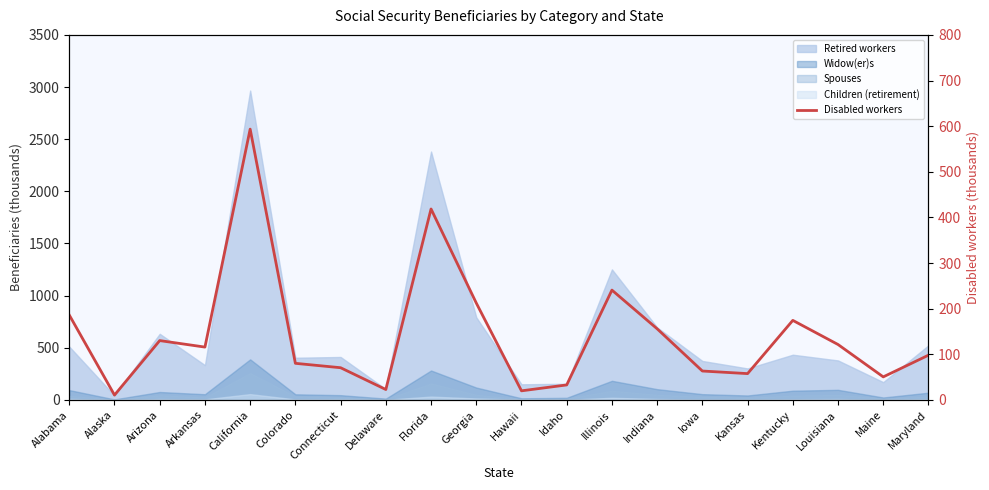

Reading left to right, list all the values displayed in this chart.

Alabama=186.0	Alaska=10.6	Arizona=130.0	Arkansas=115.8	California=593.5	Colorado=80.2	Connecticut=70.6	Delaware=22.8	Florida=418.5	Georgia=212.4	Hawaii=19.9	Idaho=32.9	Illinois=240.7	Indiana=155.9	Iowa=63.3	Kansas=57.7	Kentucky=174.3	Louisiana=121.4	Maine=50.5	Maryland=98.1